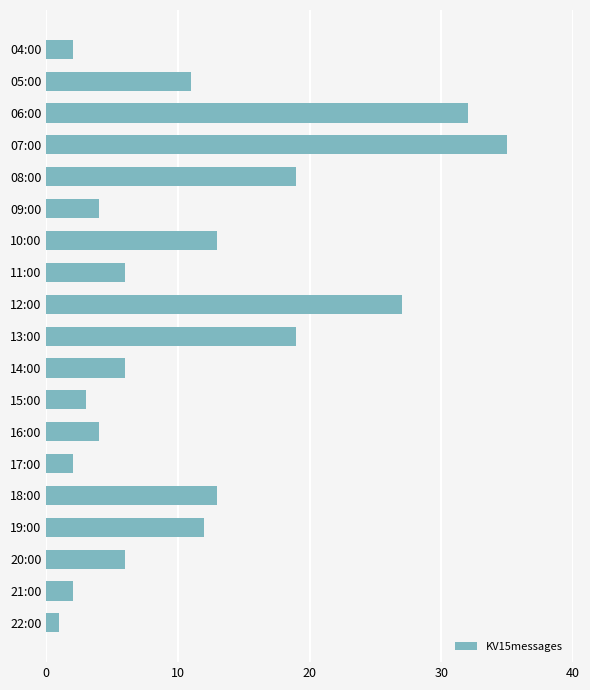

Between 19:00 and 22:00, which is larger?

19:00